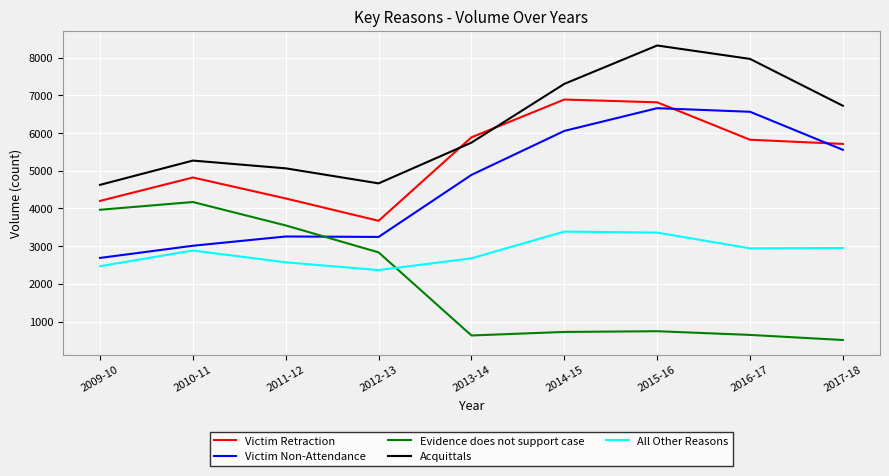

What is the sum of the All Other Reasons values at 2013-14 and 2016-17?

5619